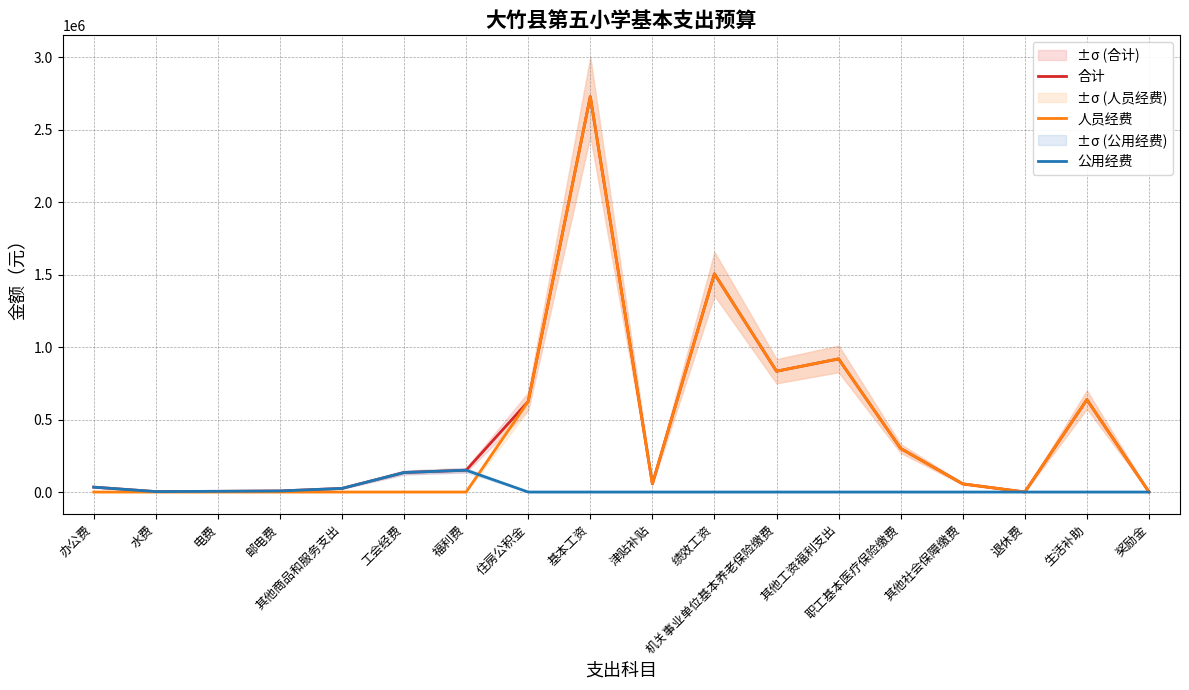

Reading right to left, transcribe all the data shown in this chart.

合计: 奖励金=900	生活补助=637253	退休费=300	其他社会保障缴费=56394	职工基本医疗保险缴费=300292	其他工资福利支出=918291	机关事业单位基本养老保险缴费=833307	绩效工资=1505208	津贴补贴=56568	基本工资=2727204	住房公积金=624980	福利费=150508	工会经费=134555	其他商品和服务支出=25000	邮电费=7400	电费=5000	水费=3000	办公费=33900
人员经费: 奖励金=900	生活补助=637253	退休费=300	其他社会保障缴费=56394	职工基本医疗保险缴费=300292	其他工资福利支出=918291	机关事业单位基本养老保险缴费=833307	绩效工资=1505208	津贴补贴=56568	基本工资=2727204	住房公积金=624980	福利费=0	工会经费=0	其他商品和服务支出=0	邮电费=0	电费=0	水费=0	办公费=0
公用经费: 奖励金=0	生活补助=0	退休费=0	其他社会保障缴费=0	职工基本医疗保险缴费=0	其他工资福利支出=0	机关事业单位基本养老保险缴费=0	绩效工资=0	津贴补贴=0	基本工资=0	住房公积金=0	福利费=150508	工会经费=134555	其他商品和服务支出=25000	邮电费=7400	电费=5000	水费=3000	办公费=33900